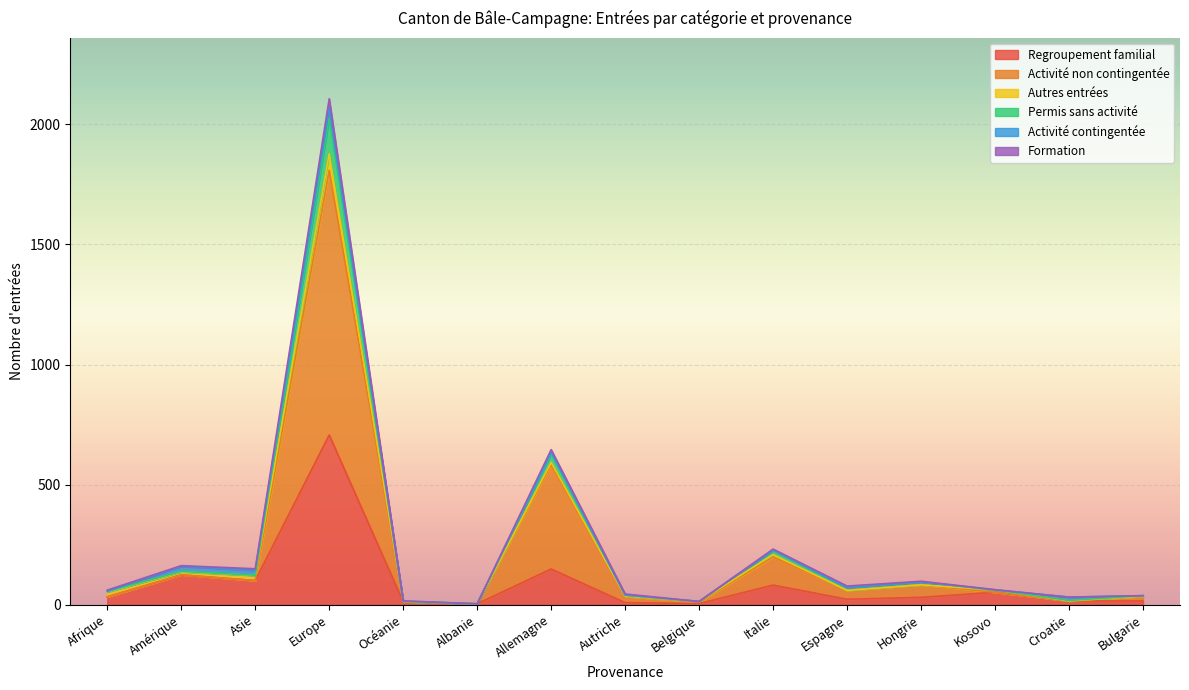

True or false: Permis sans activité and Activité non contingentée cross at least once.

False